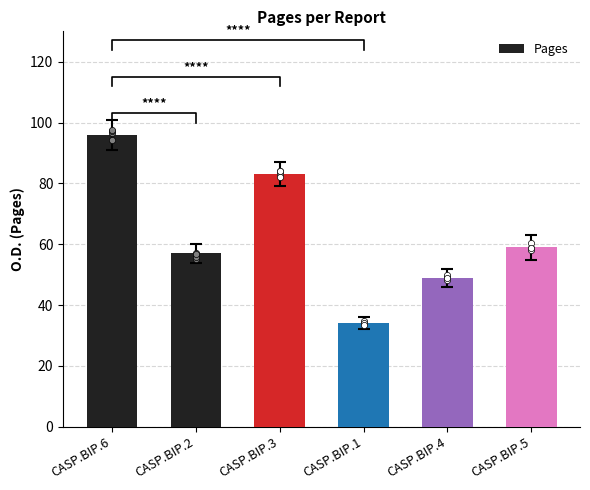

Between CASP.BIP.5 and CASP.BIP.2, which is larger?

CASP.BIP.5